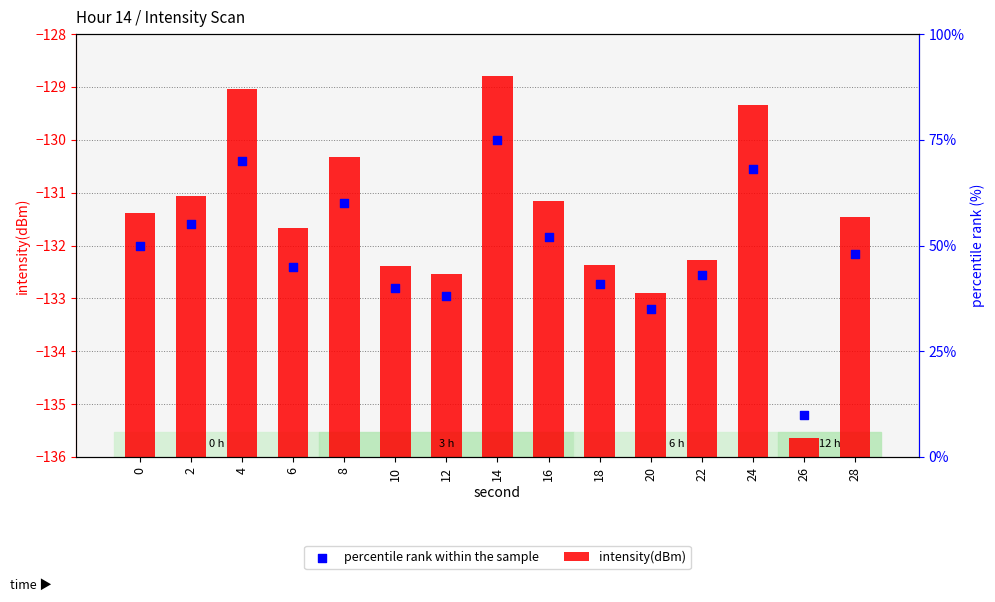

Which series contains the highest Y value?

intensity(dBm)